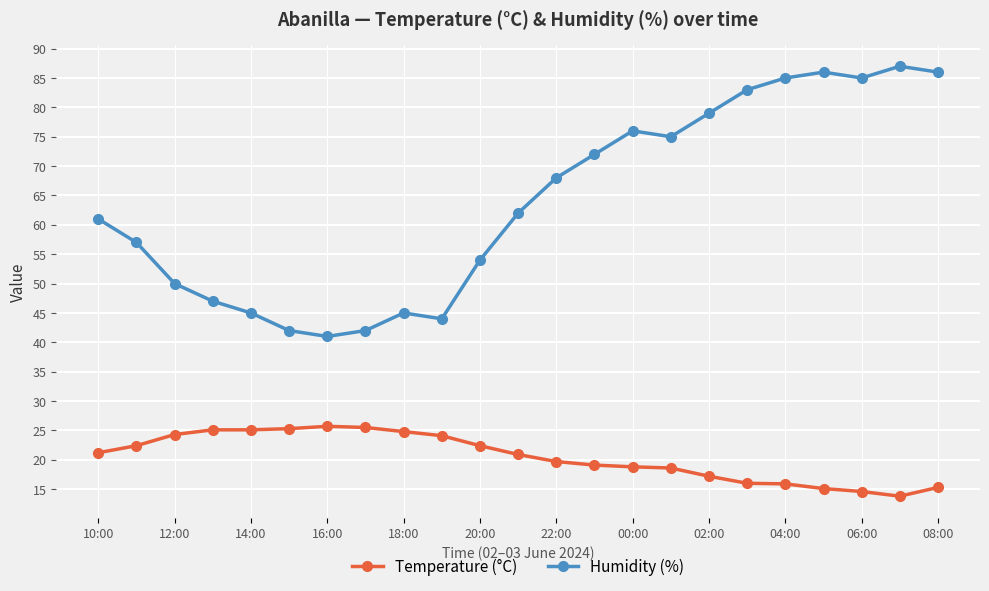

True or false: Temperature (°C) has more than 0 points higher than both neighbors.

True